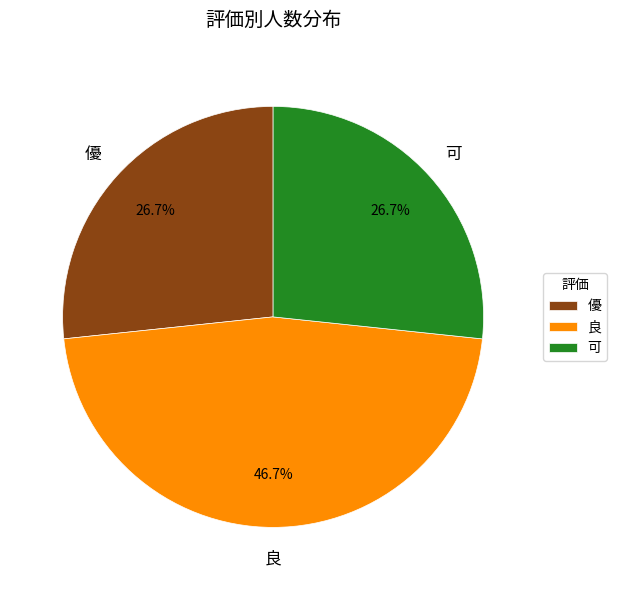

Count the number of slices in the pie.

3